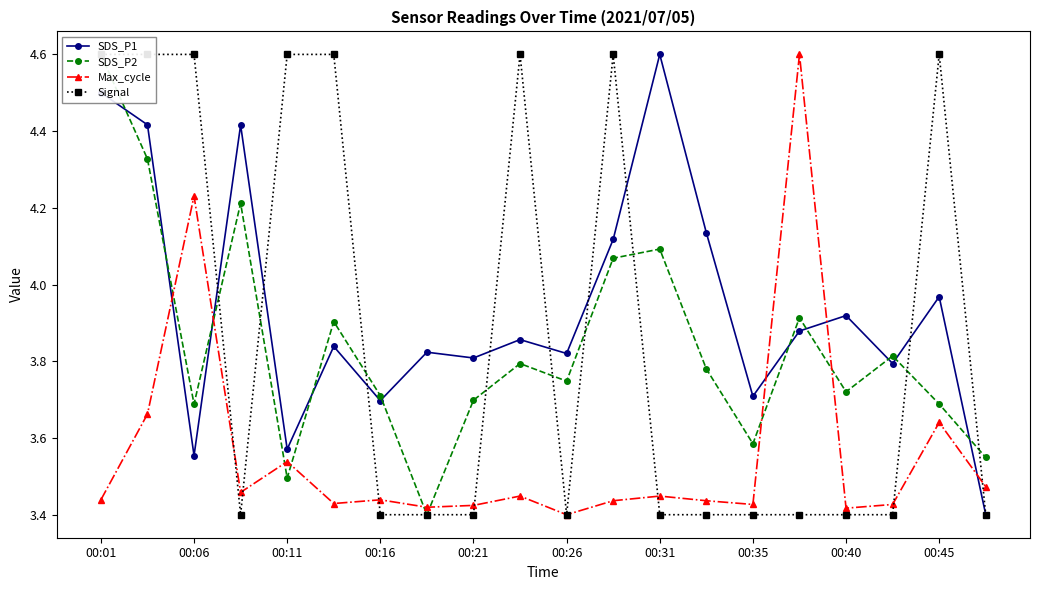

The value of SDS_P1 at 00:16 is 3.7. True or false?

True